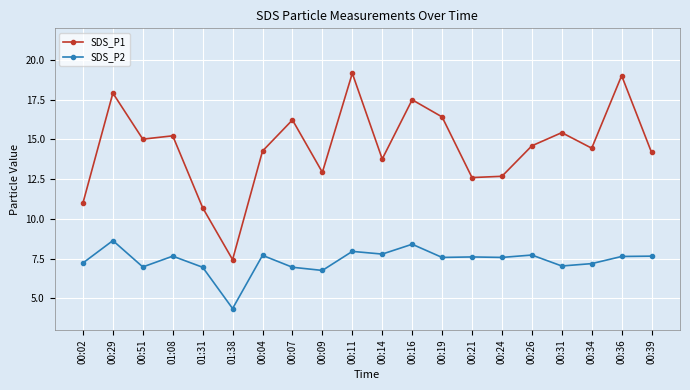

Which series changed the most between 00:51 and 01:38?

SDS_P1